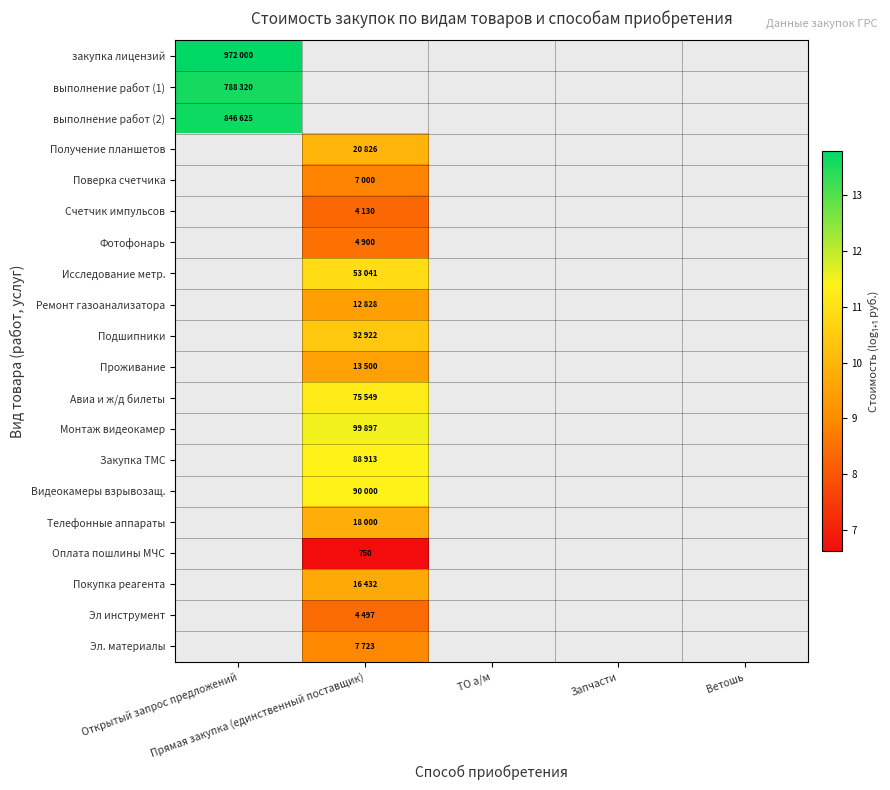

List the labels in order of Авиа и ж/д билеты value, smallest first.

Открытый запрос предложений, Прямая закупка (единственный поставщик), ТО а/м, Запчасти, Ветошь